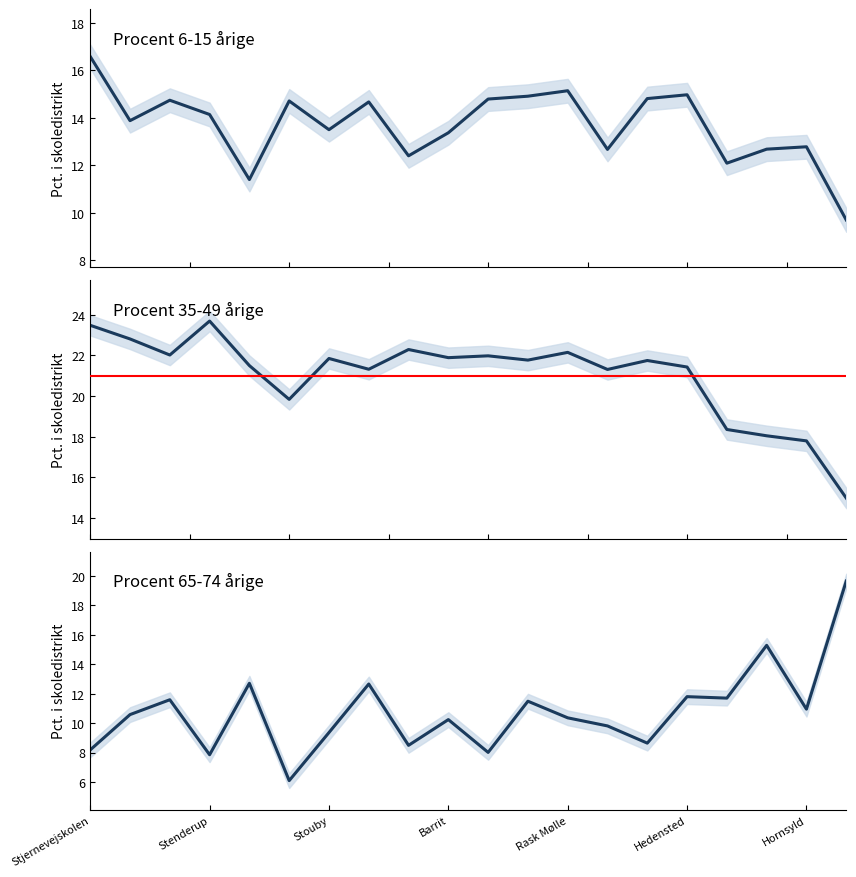

Is it true that Procent 65-74 årige i skoledistriktet equals 10.2 at Barrit?

True